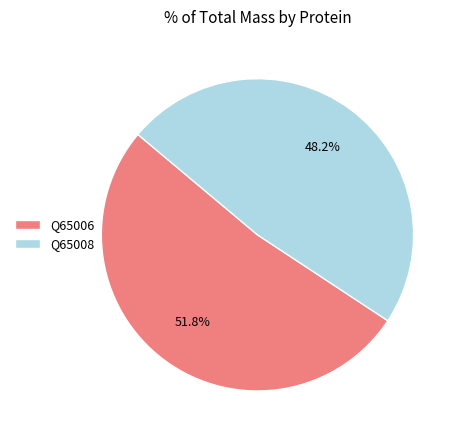

To the nearest percent, what is the average slice percentage?

50%